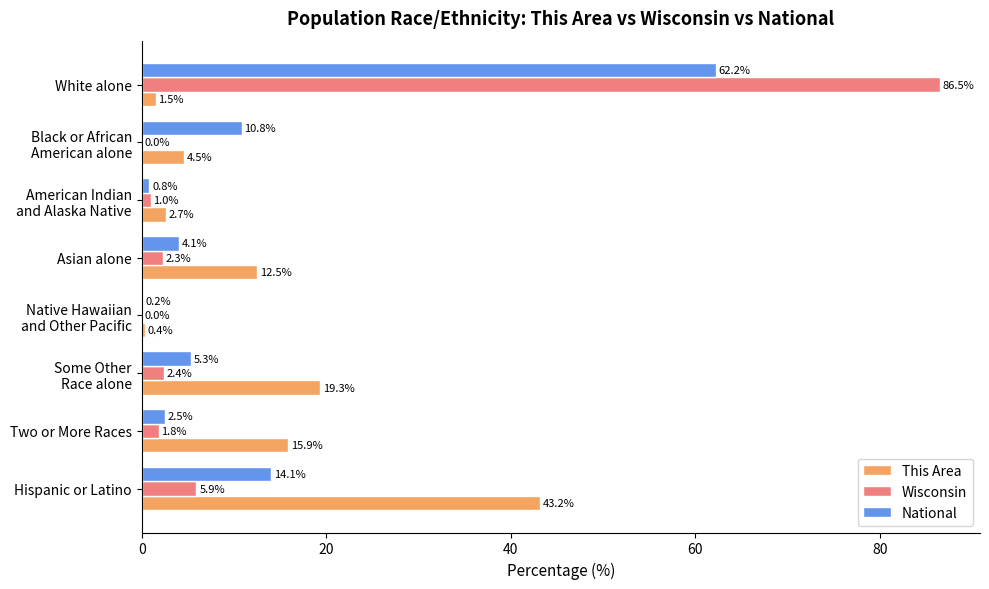

True or false: This Area has a value of 70.9 at Hispanic or Latino.

False